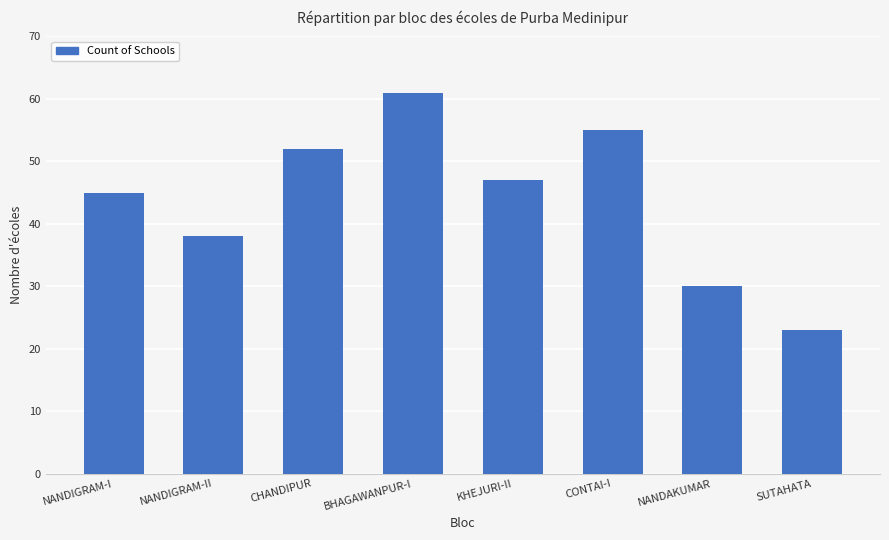

Reading left to right, what are all the values shown in this chart?

NANDIGRAM-I=45	NANDIGRAM-II=38	CHANDIPUR=52	BHAGAWANPUR-I=61	KHEJURI-II=47	CONTAI-I=55	NANDAKUMAR=30	SUTAHATA=23